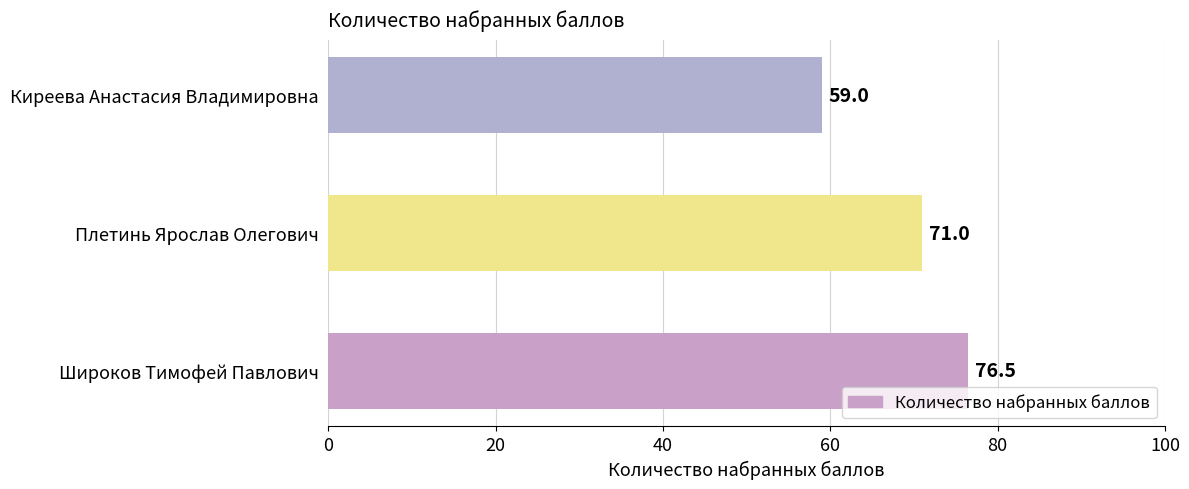

Reading bottom to top, extract all data points from this chart.

Широков Тимофей Павлович=76.5	Плетинь Ярослав Олегович=71.0	Киреева Анастасия Владимировна=59.0